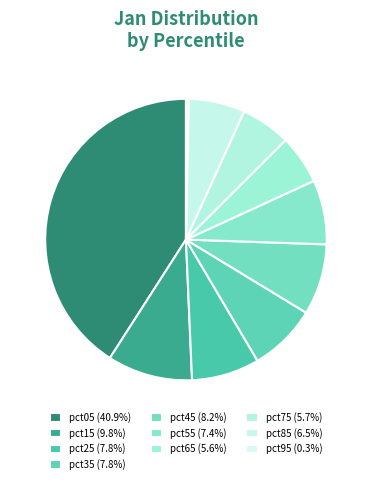

How many segments does this pie chart have?

10